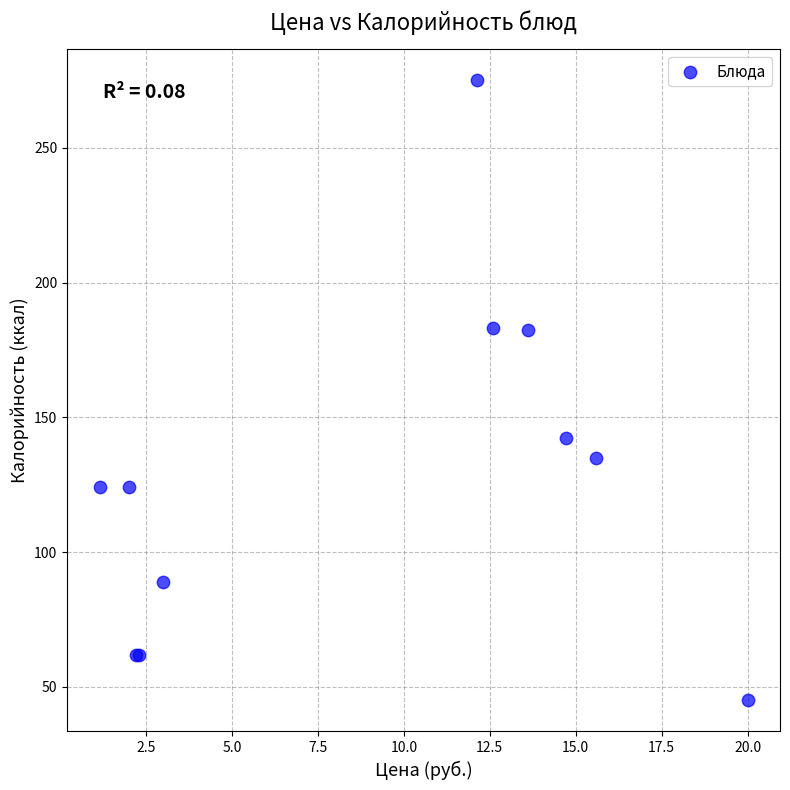

What Y value in the scatter plot is closest to 160?

142.4